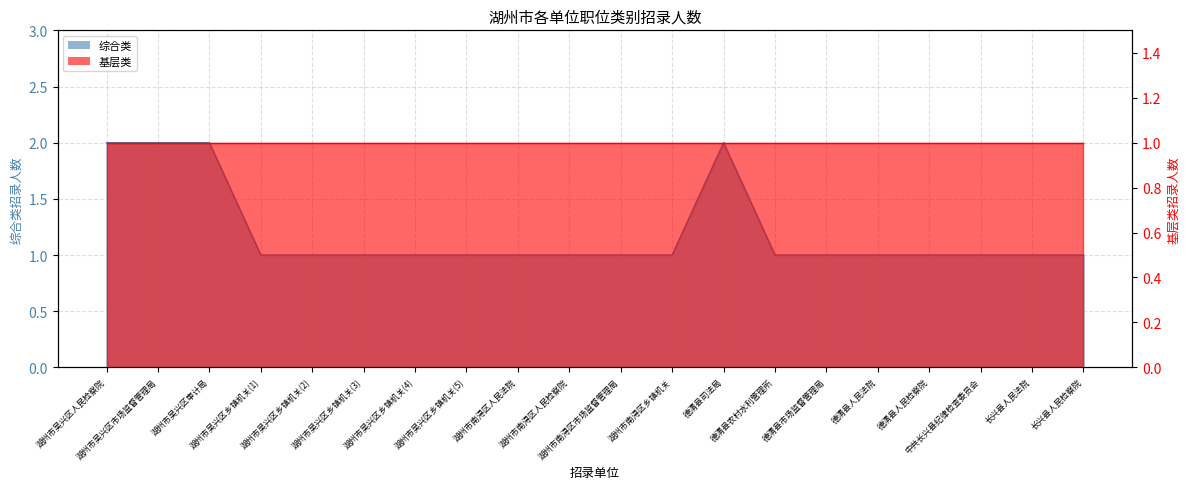

What is the smallest value displayed?

1